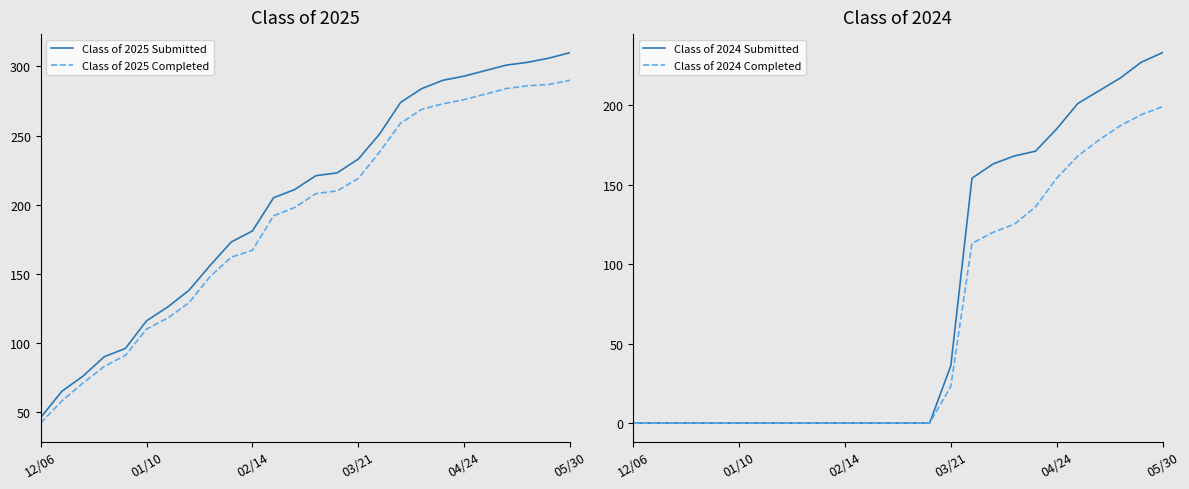

True or false: Class of 2024 Submitted and Class of 2024 Completed intersect in this chart.

False